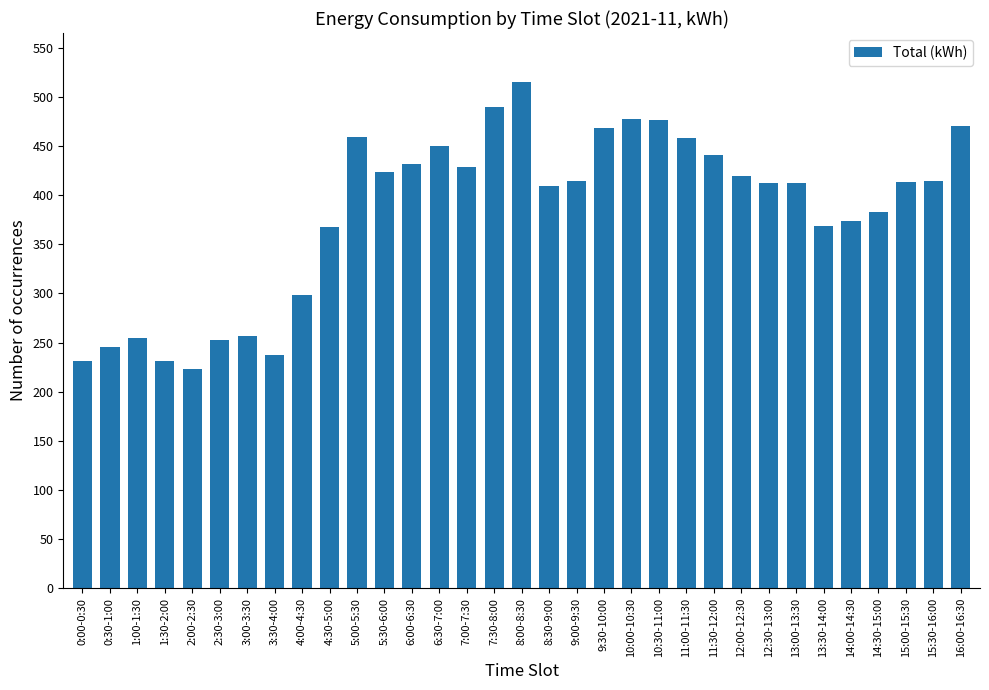

What is the difference between the values at 0:00-0:30 and 15:30-16:00?

183